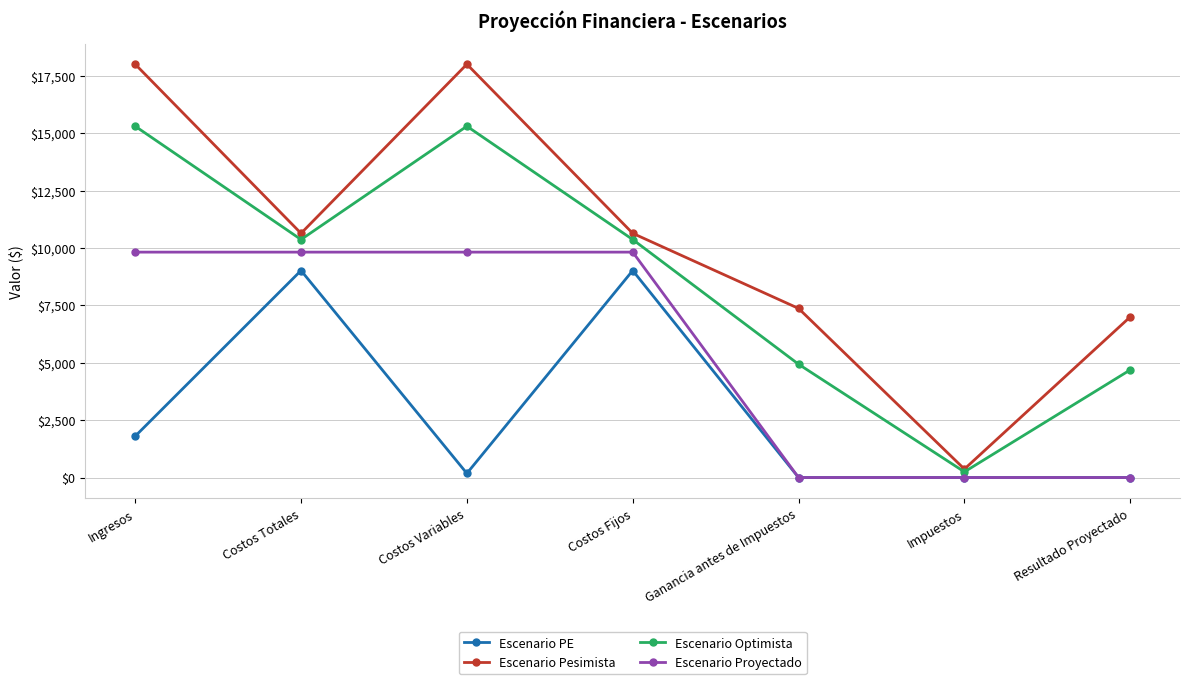

Is it true that Escenario Proyectado equals 9816.7 at Costos Fijos?

True